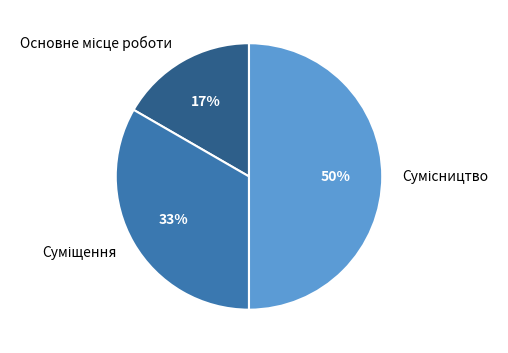

To the nearest percent, what is the average slice percentage?

33%